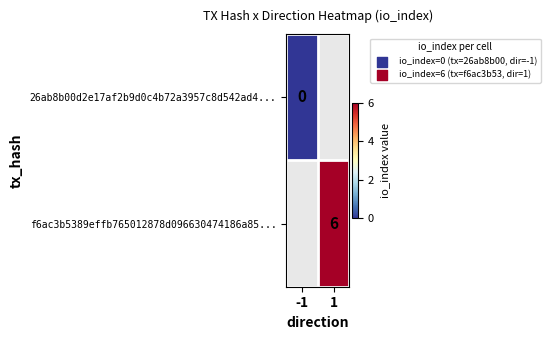

The f6ac3b5389effb765012878d096630474186a85... series shows 3 at 1. True or false?

False